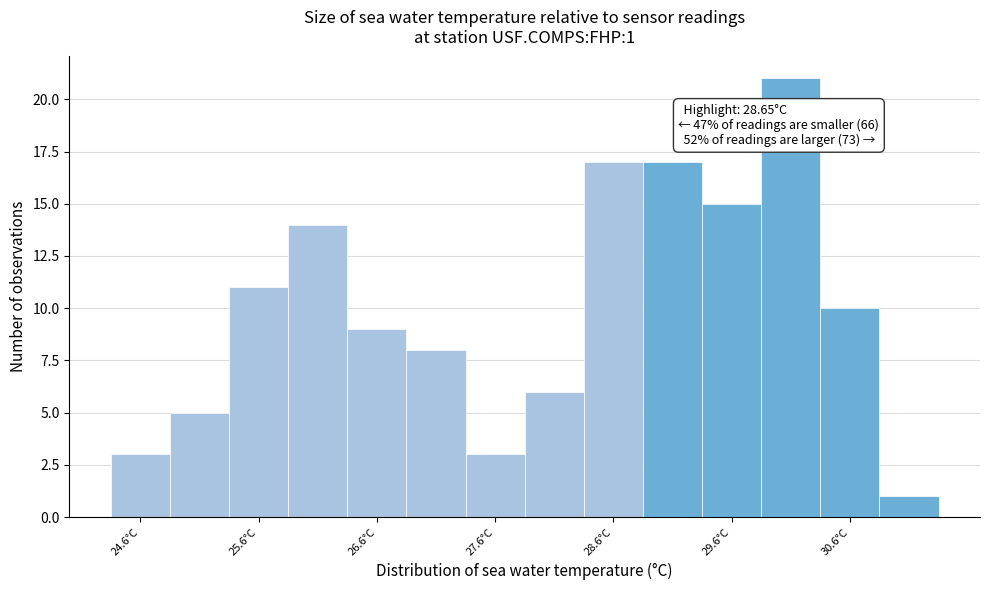

Which range on the x-axis has the tallest bar?

29.85 to 30.35